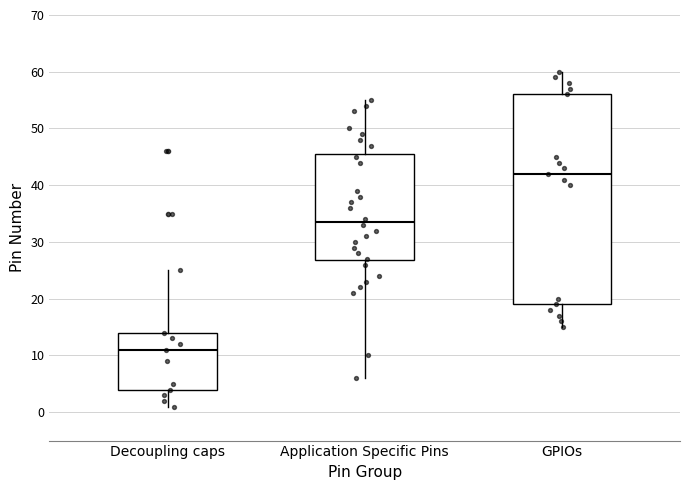

Reading left to right, read every box against the y-axis: the position of its median line, the range the box covers, and the ends of its whiskers. The values are not printed on the chart, so give them approximately, as read against the axis.

Decoupling caps: median 11, box 4 to 14, whiskers 1 to 25
Application Specific Pins: median 34, box 27 to 46, whiskers 6 to 55
GPIOs: median 42, box 19 to 56, whiskers 15 to 60